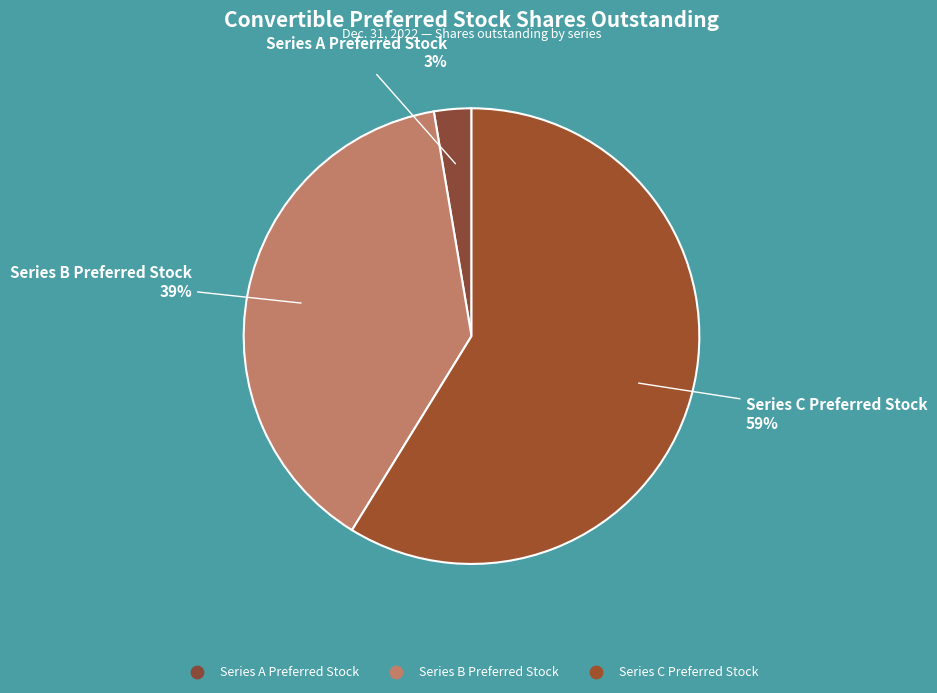

Which slice represents more than half of the pie?

Series C Preferred Stock